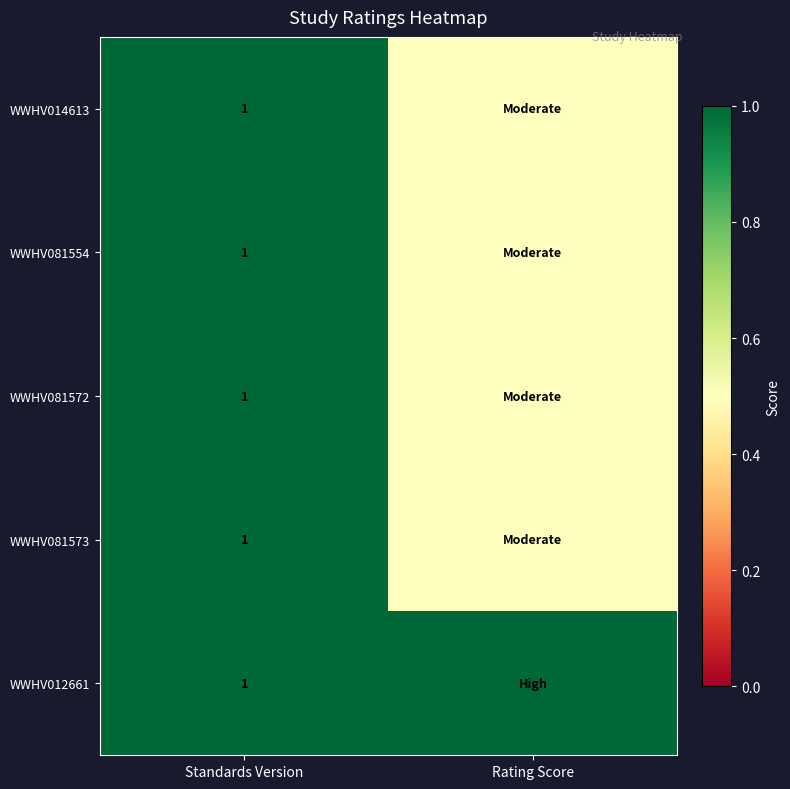

At how many categories does at least one series exceed 0?

2